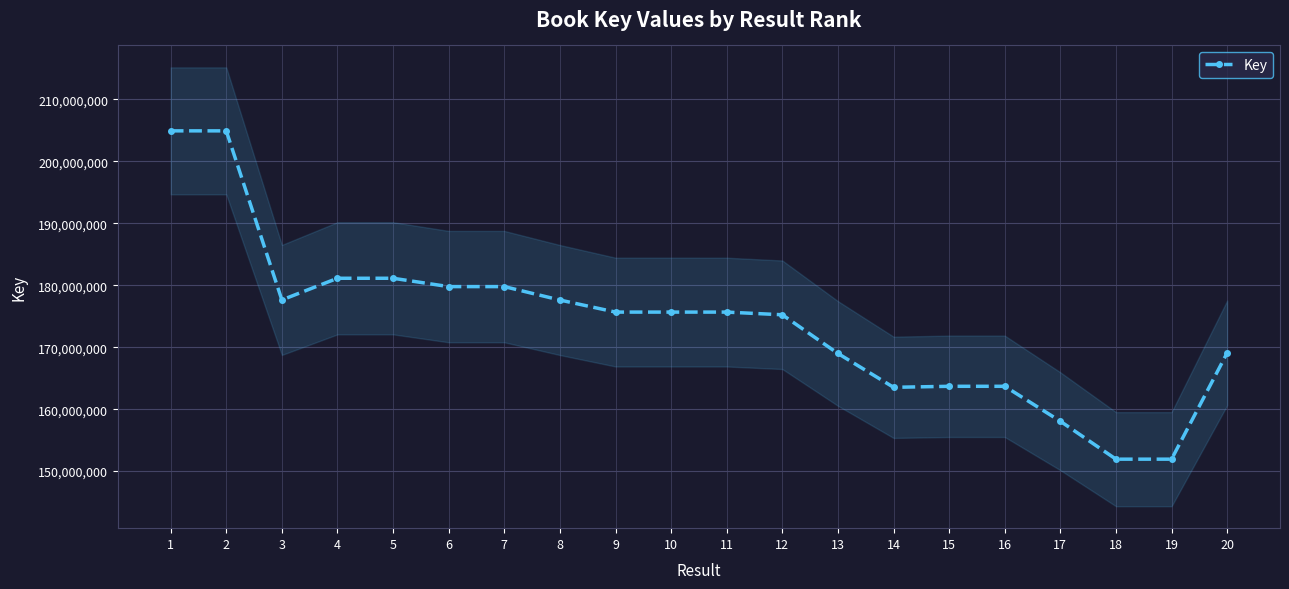

Between 15 and 7, which is larger?

7